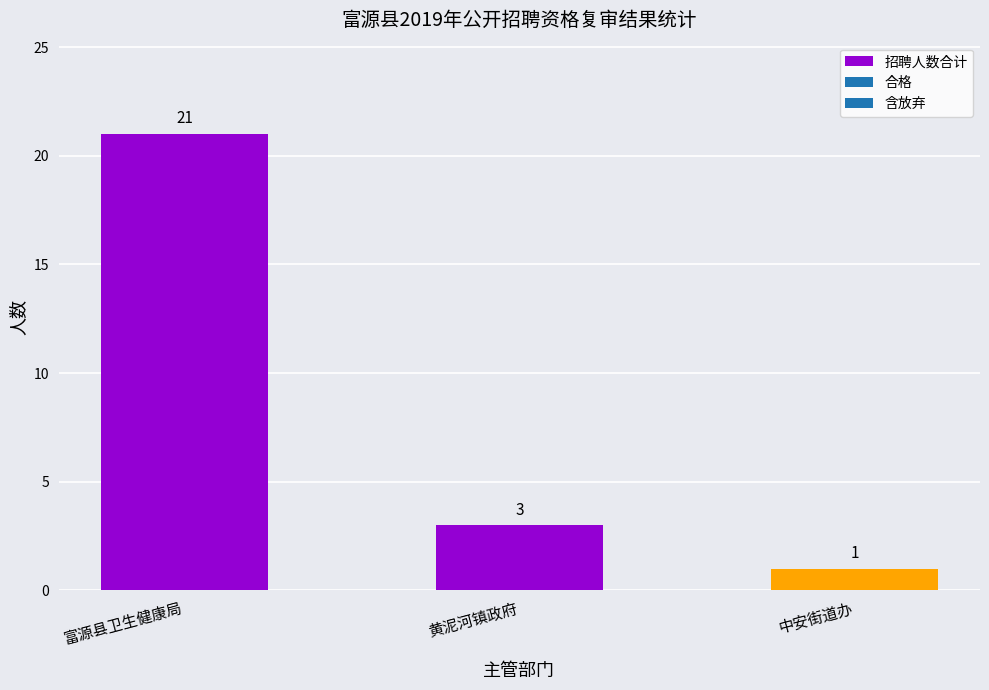

List the labels in order of value, smallest first.

中安街道办, 黄泥河镇政府, 富源县卫生健康局